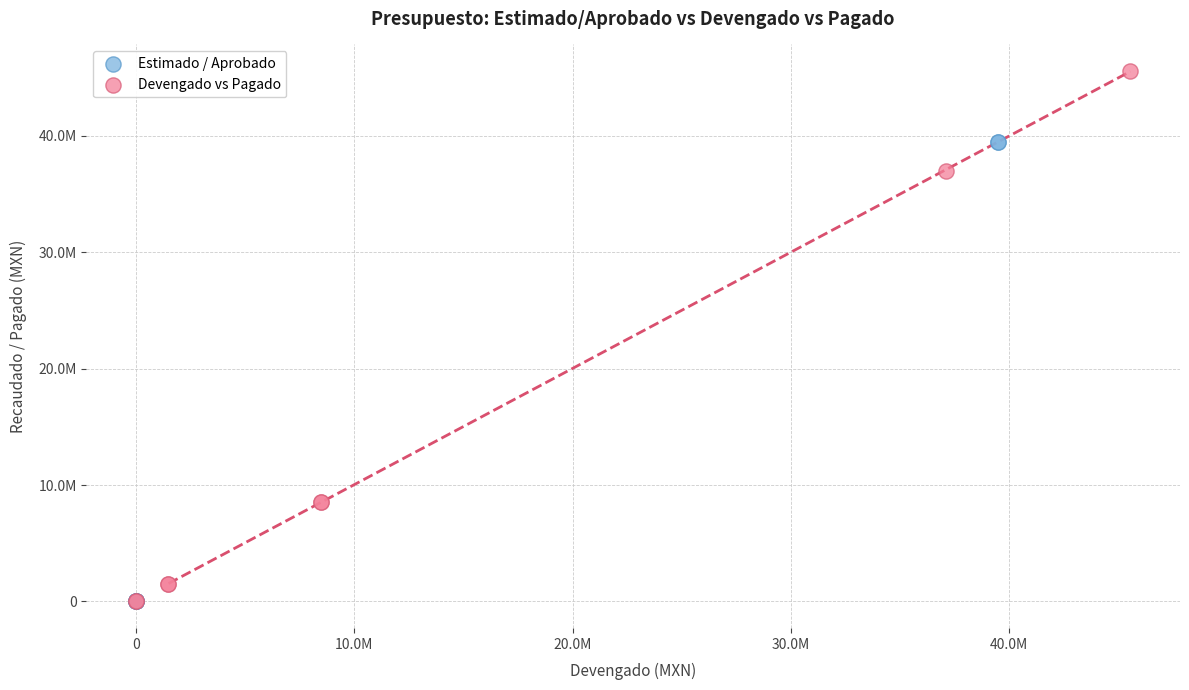

Which series has the widest spread of Y values?

Devengado vs Pagado